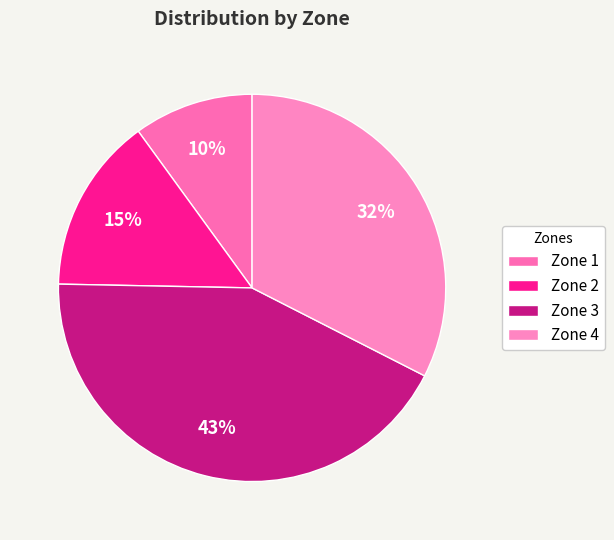

To the nearest percent, what is the difference between the largest and smallest slice percentages?

33%